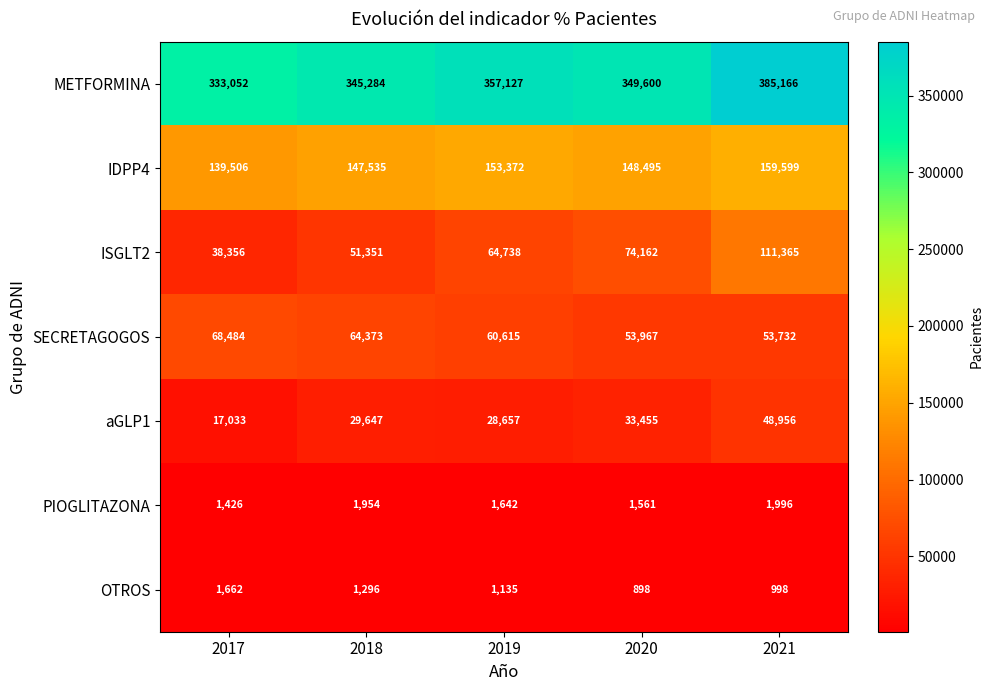

How many distinct data groups are displayed?

7